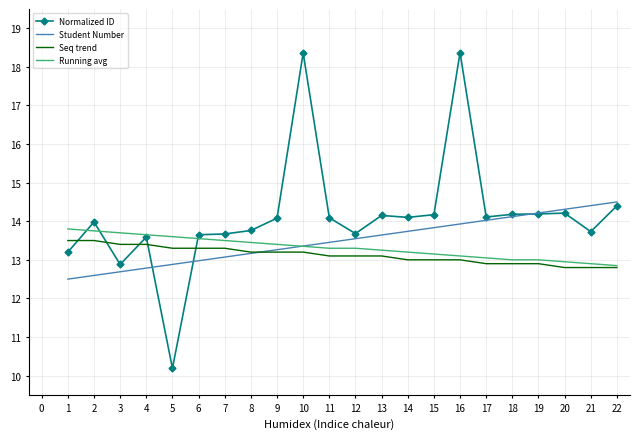

Which series has the largest range (max minus min)?

Normalized ID